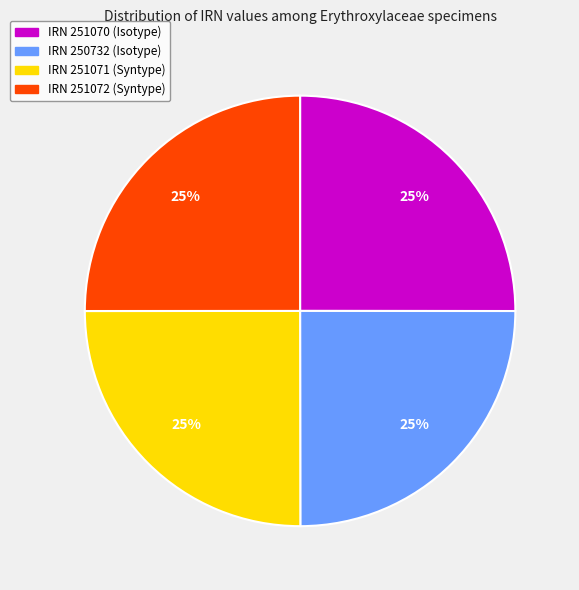

Is there a majority slice in this chart?

No